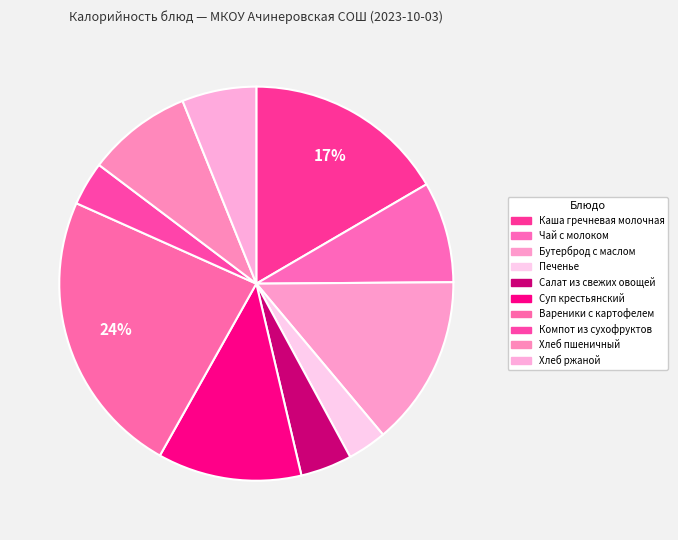

How many segments does this pie chart have?

10